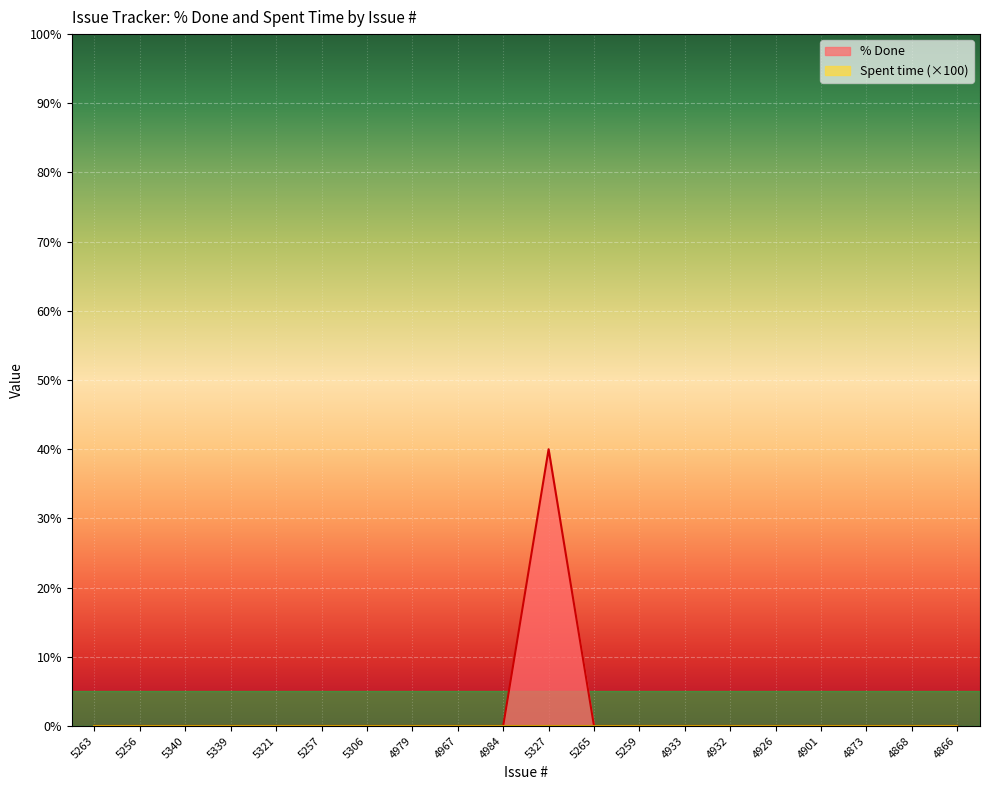

Where is the data nearest to the value 20?

5263